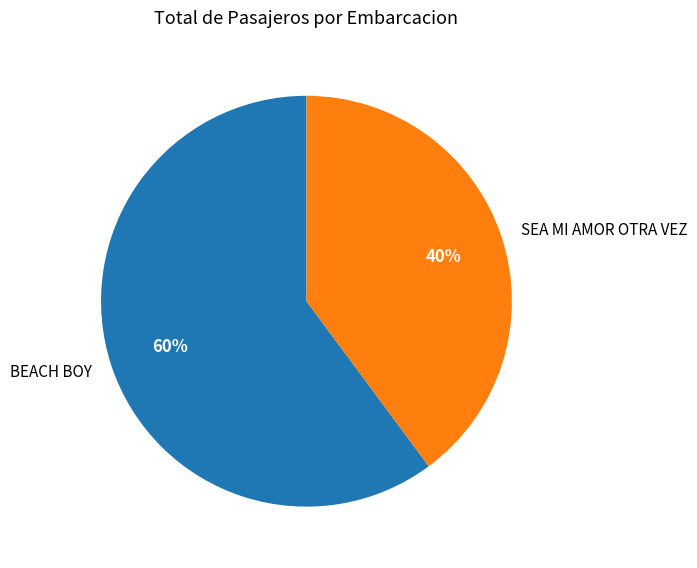

Approximately how many times larger is the value at BEACH BOY compared to SEA MI AMOR OTRA VEZ?

1.5